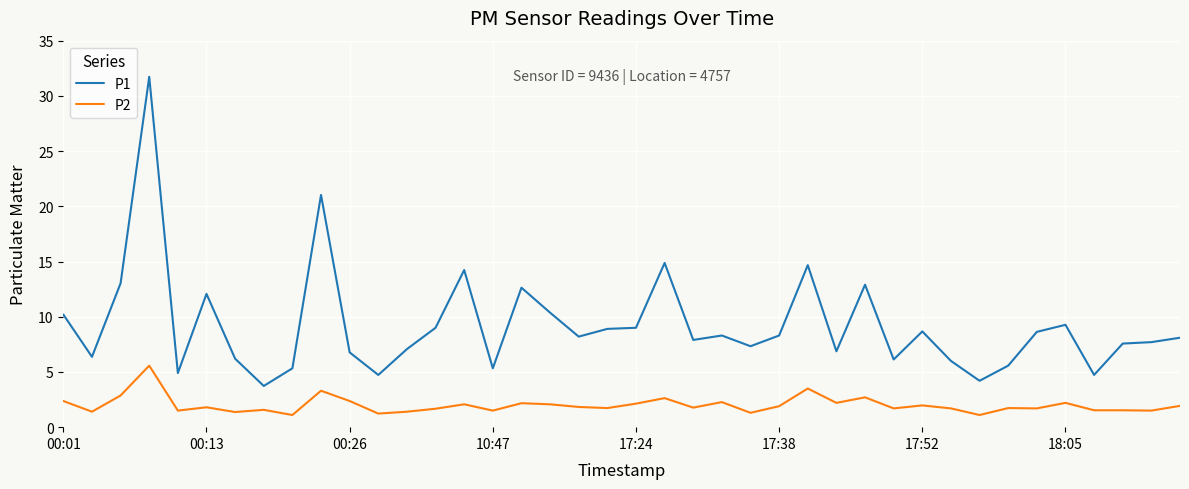

True or false: P2 and P1 cross at least once.

False